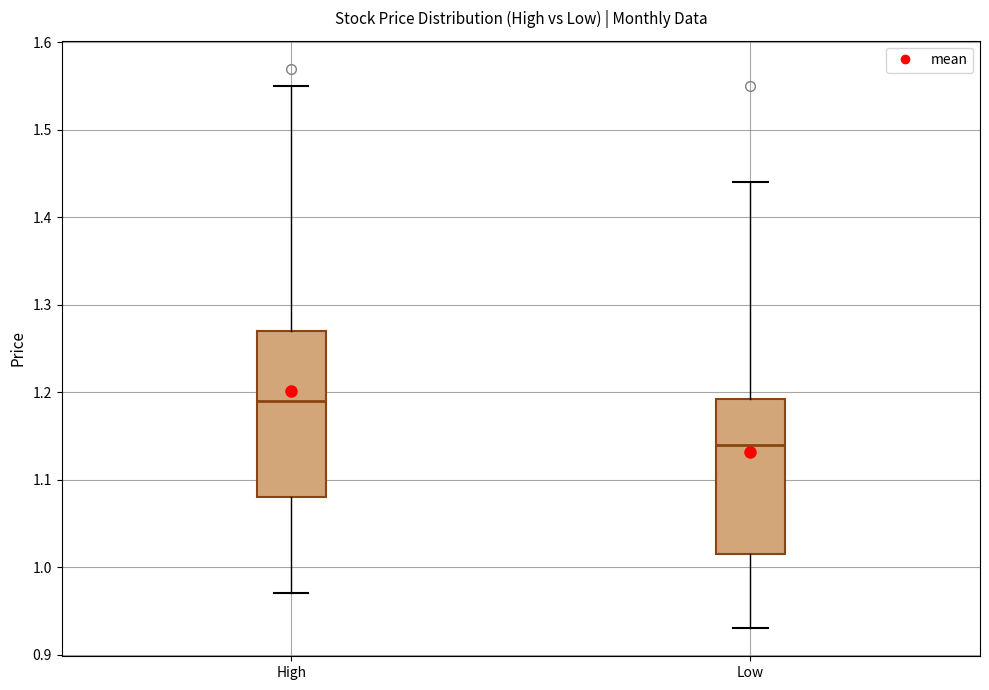

Comparing the boxes themselves (not the whiskers), which one is the tallest?

High